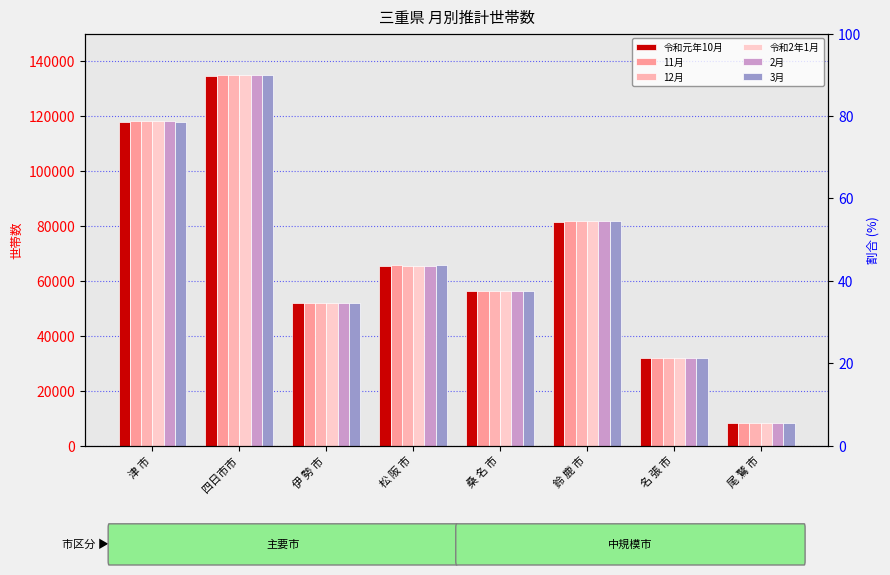

Is the value of 3月 at 松 阪 市 greater than the value of 令和2年1月 at 四日市市?

No